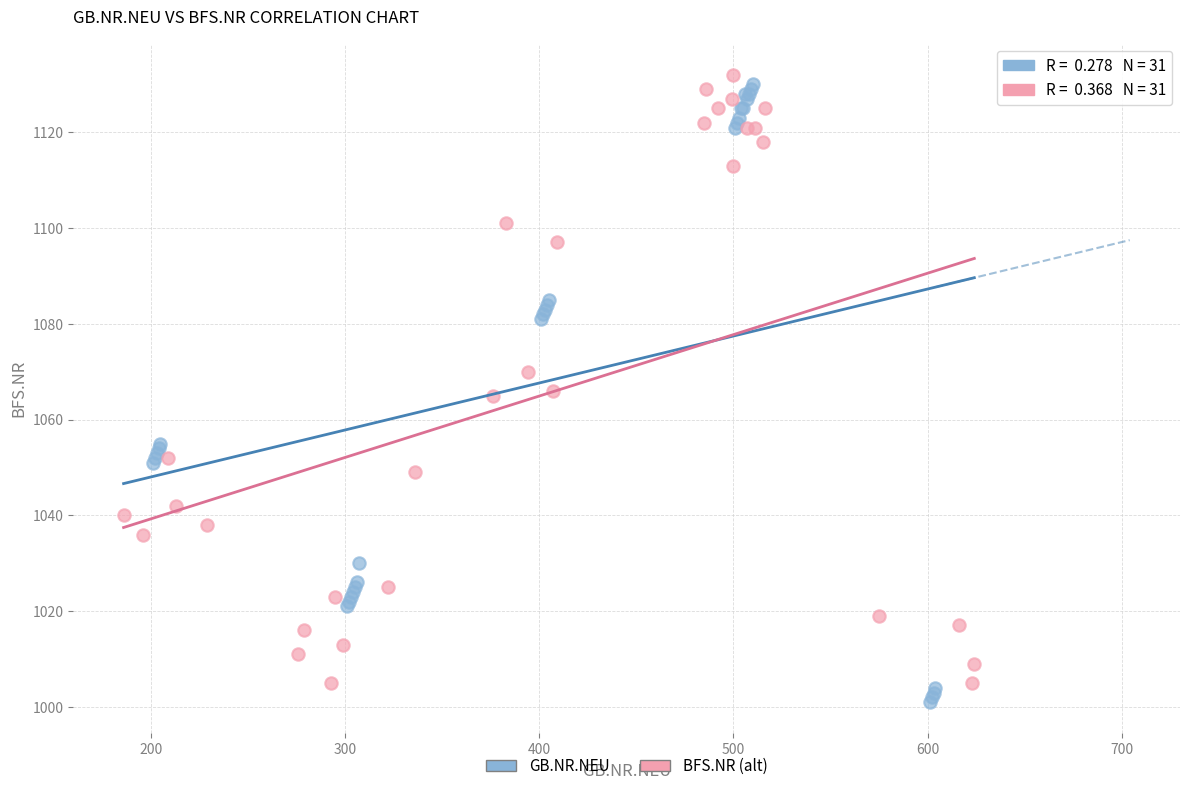

Which series has the largest Y range (max minus min)?

GB.NR.NEU